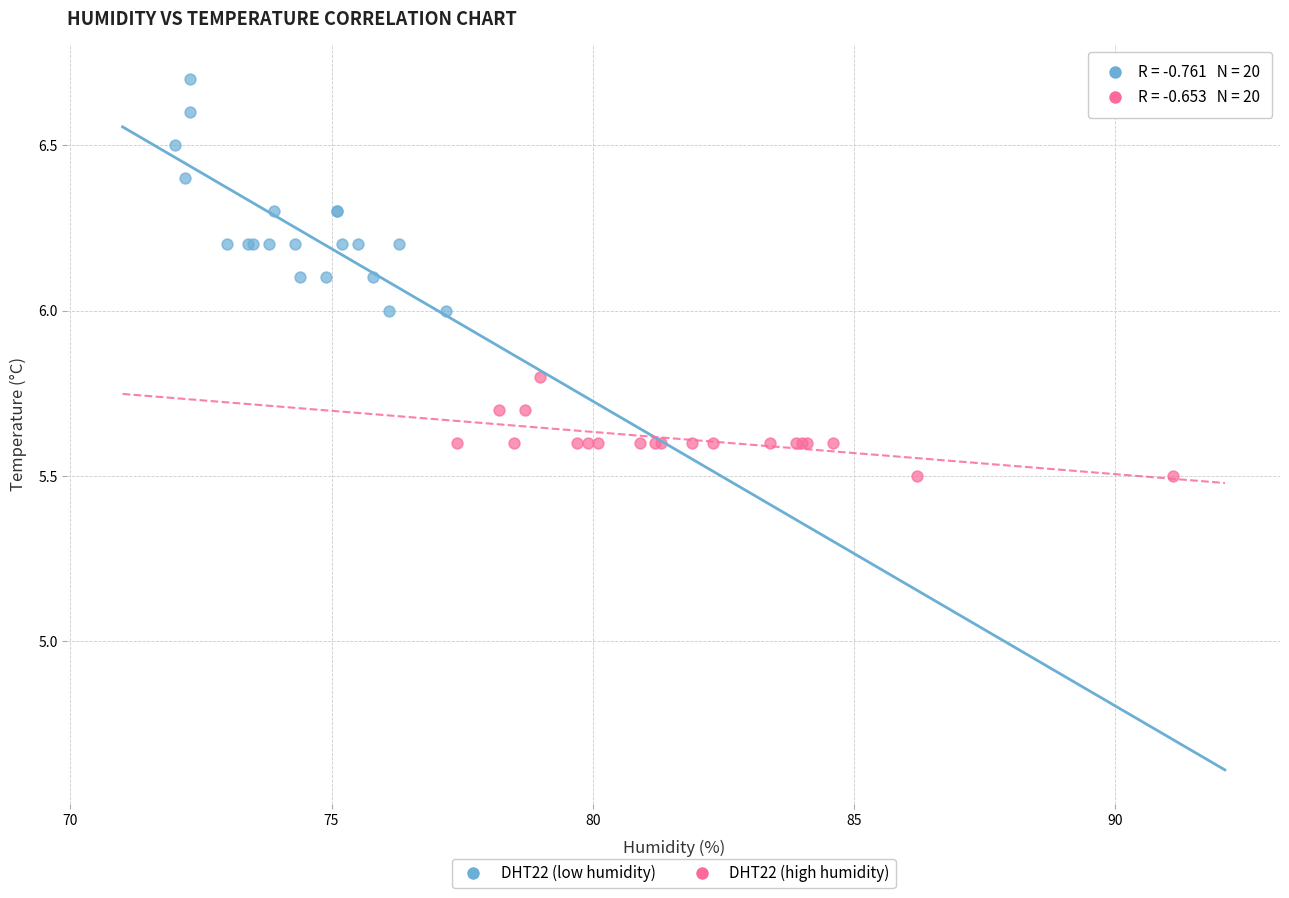

Which series reaches the maximum Y coordinate?

DHT22 (low humidity)